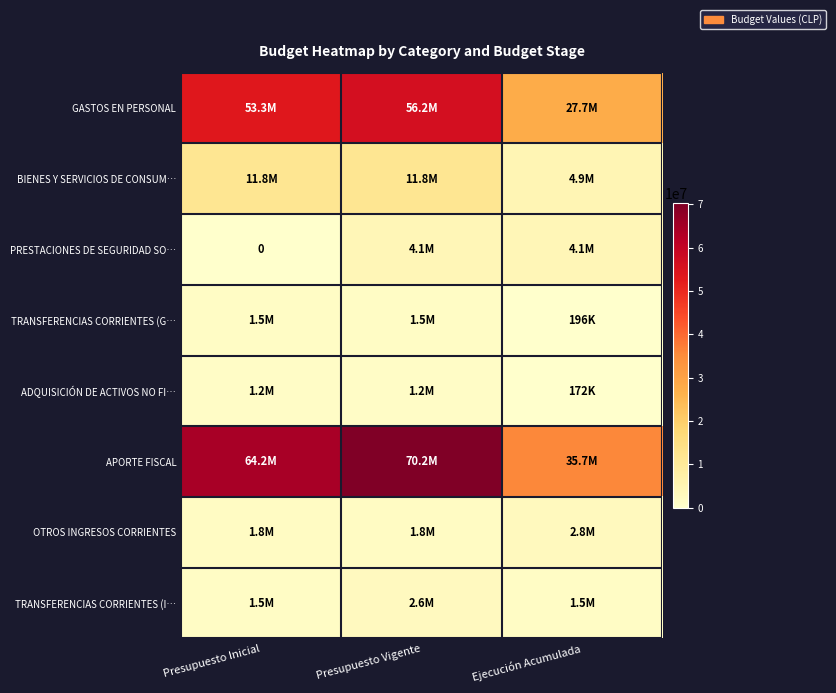

What is the approximate value of APORTE FISCAL at Presupuesto Vigente?

70192353